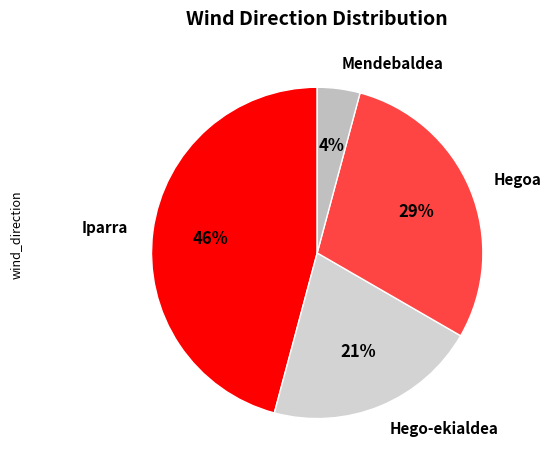

What percentage is the Mendebaldea slice, to the nearest percent?

4%